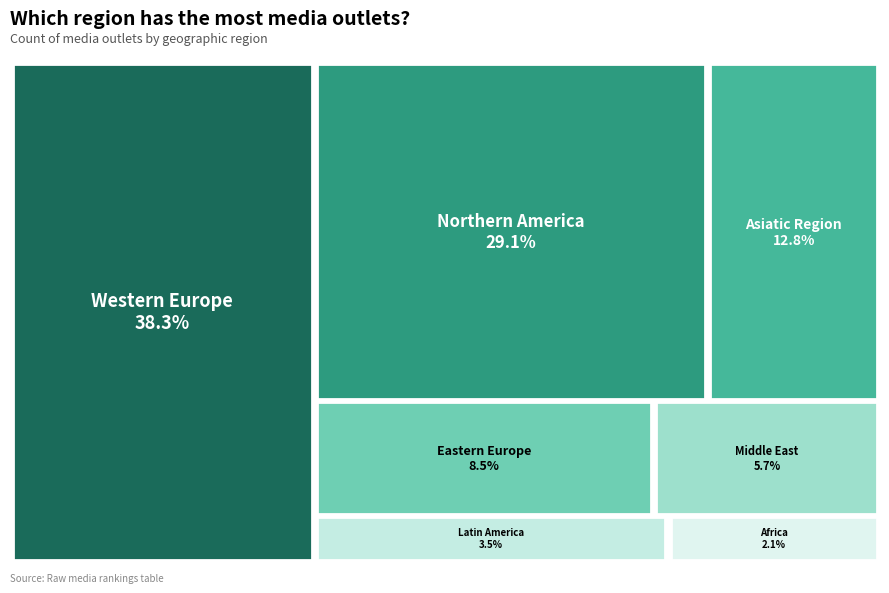

What percentage is the Latin America slice, to the nearest percent?

4%